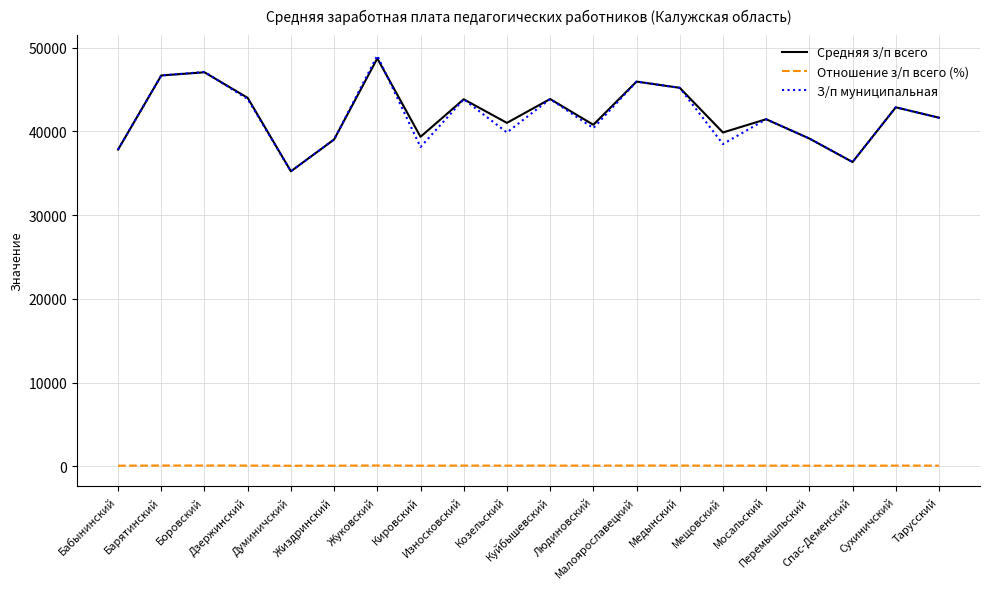

True or false: З/п муниципальная and Отношение з/п всего (%) cross at least once.

False